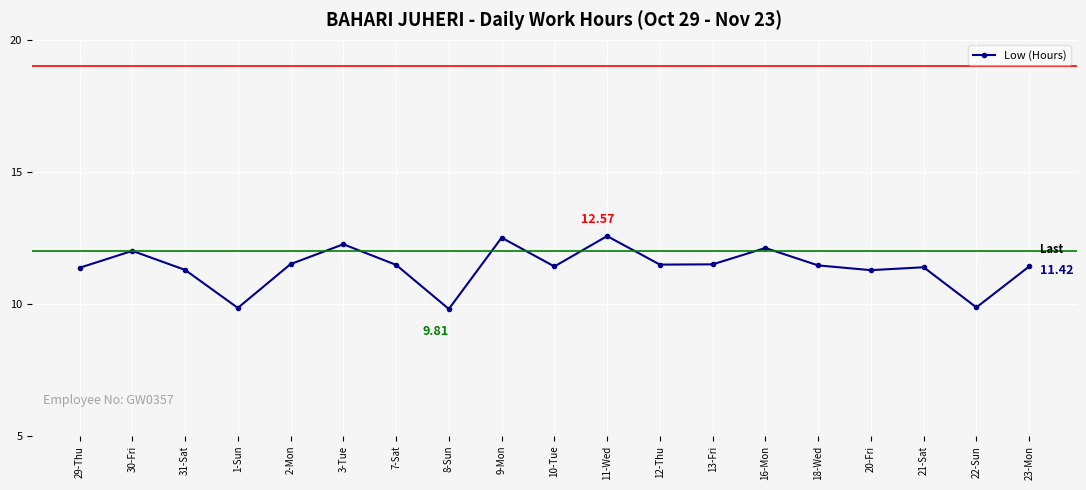

How many data points does each series have?

19